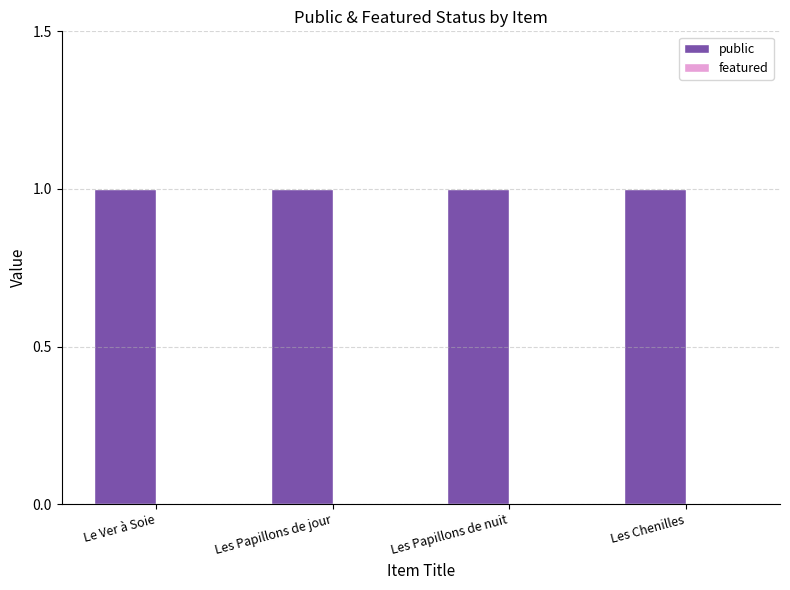

Does the chart contain stacked bars?

No